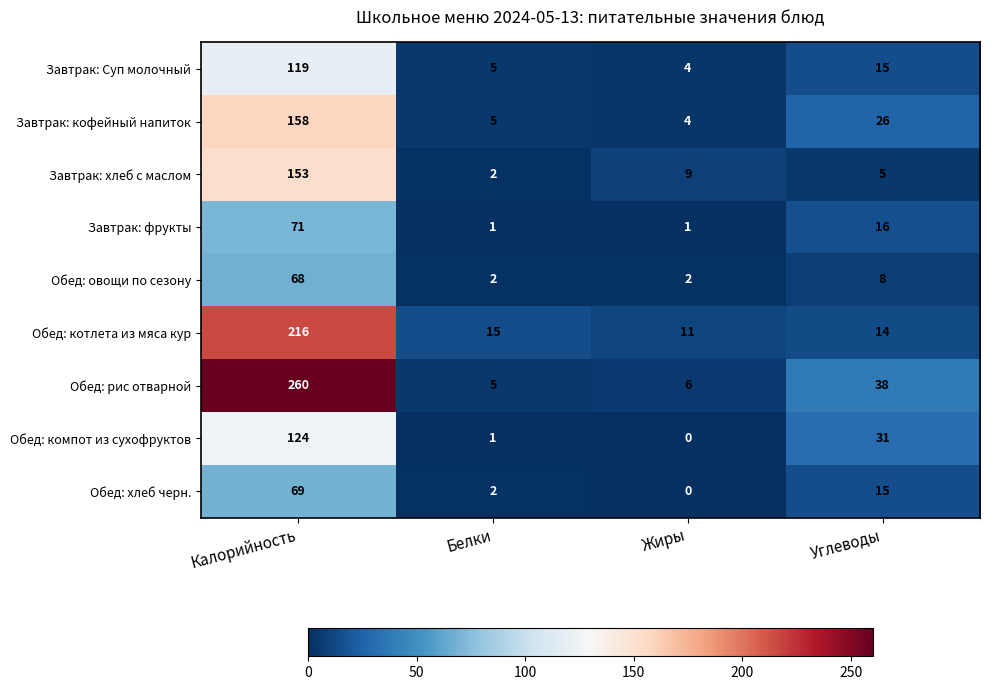

At which category is the sum across all series the highest?

Калорийность